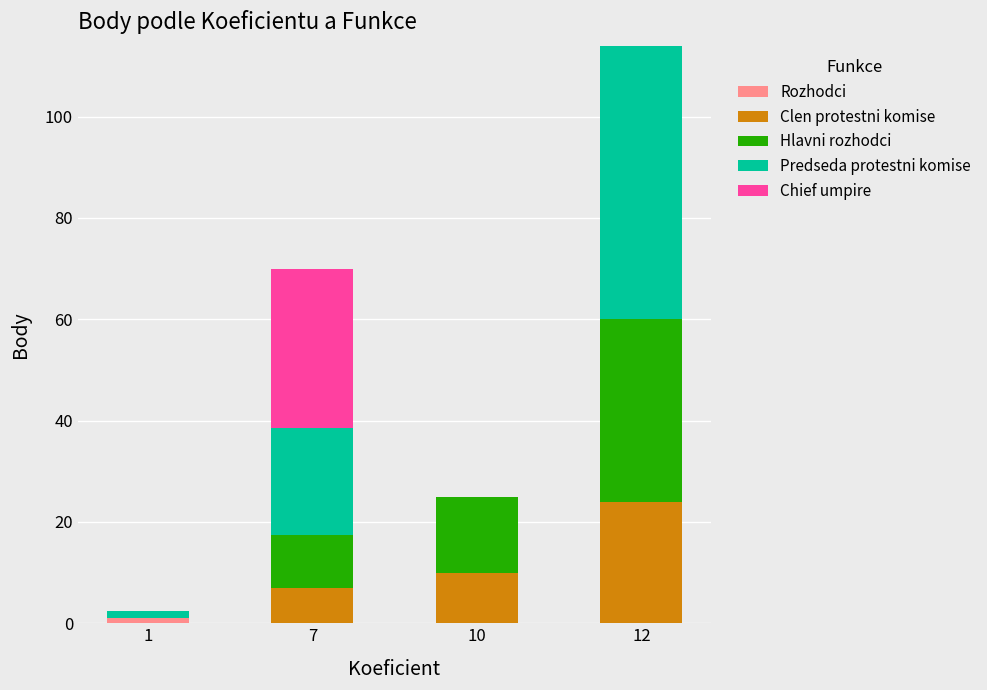

At which category is the sum across all series the highest?

12